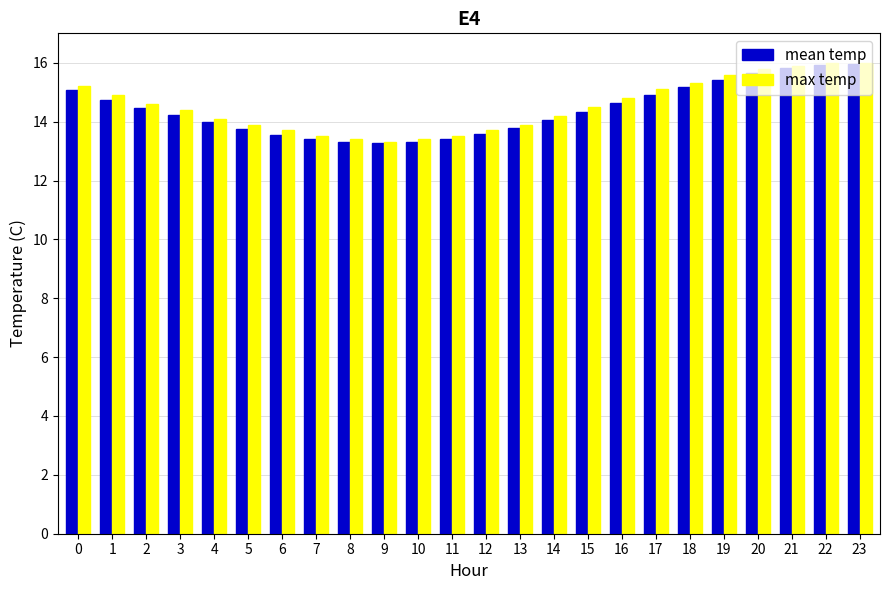

What is the maximum value for max temp?

16.0